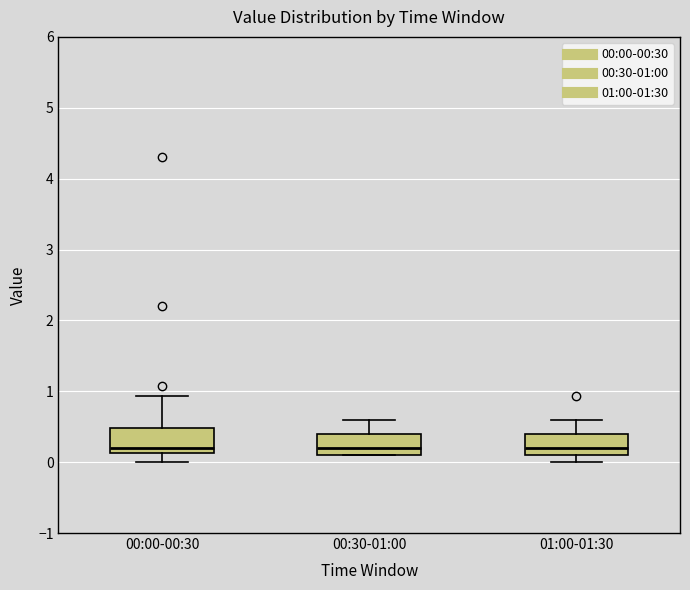

Reading left to right, transcribe this box plot: for each box, give where its median line is, the range the box spans, and where its two whiskers end, as read against the y-axis. The values are not printed on the chart, so give them approximately, as read against the axis.

00:00-00:30: median 0.2, box 0.1 to 0.5, whiskers 0.0 to 0.9
00:30-01:00: median 0.2, box 0.1 to 0.4, whiskers 0.1 to 0.6
01:00-01:30: median 0.2, box 0.1 to 0.4, whiskers 0.0 to 0.6